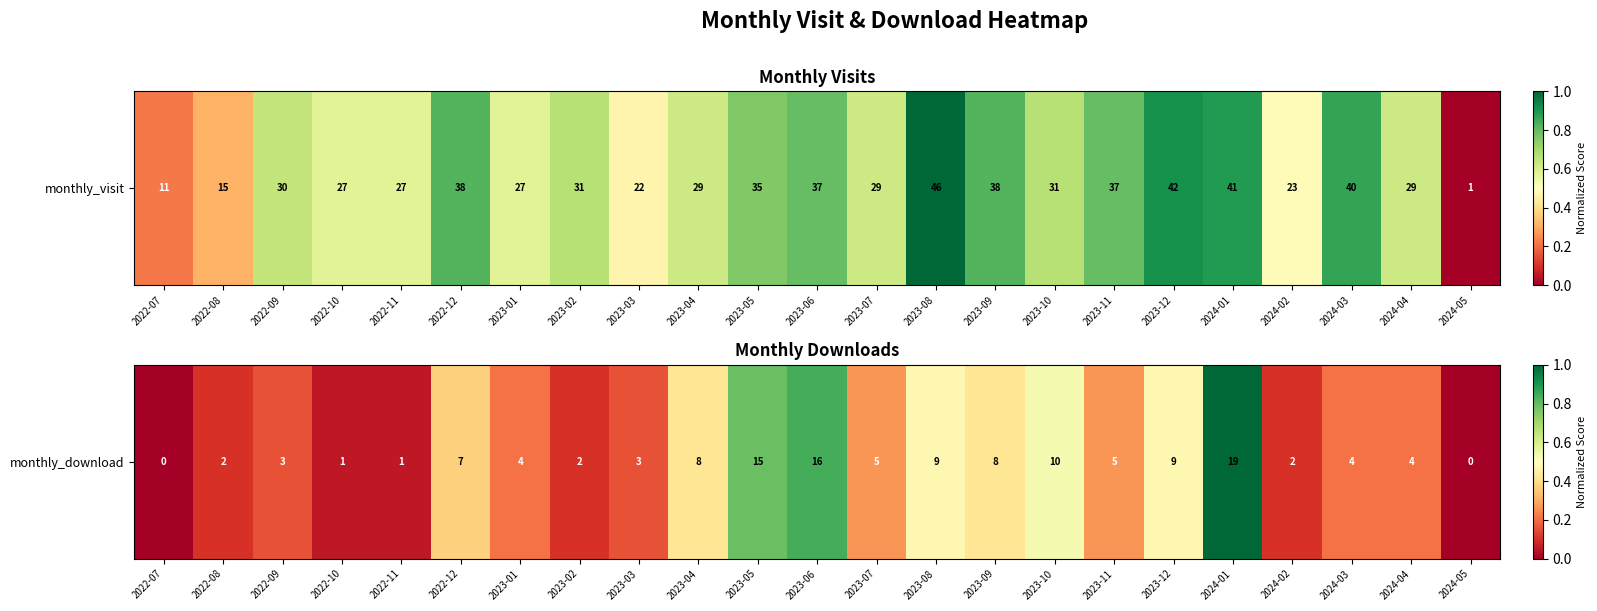

Rank the categories by value from lowest to highest.

2022-07, 2024-05, 2022-10, 2022-11, 2022-08, 2023-02, 2024-02, 2022-09, 2023-03, 2023-01, 2024-03, 2024-04, 2023-07, 2023-11, 2022-12, 2023-04, 2023-09, 2023-08, 2023-12, 2023-10, 2023-05, 2023-06, 2024-01